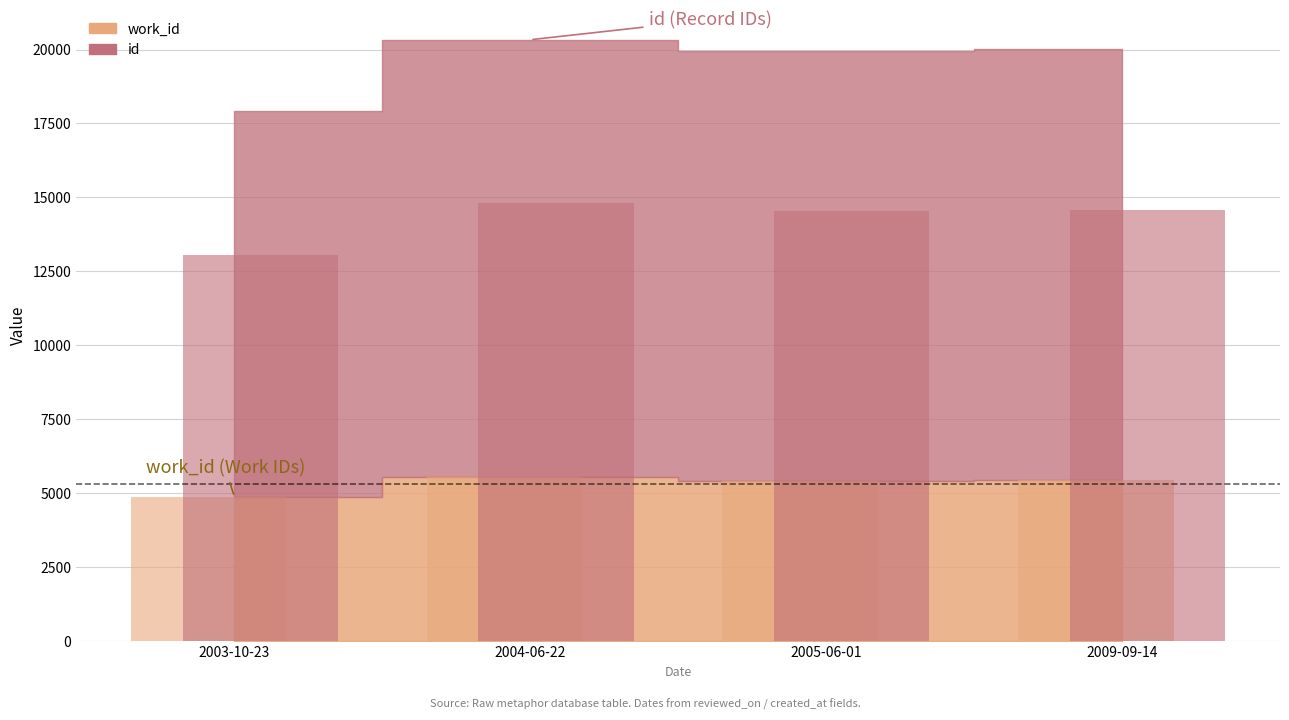

True or false: id has a value of 14534 at 2005-06-01.

True